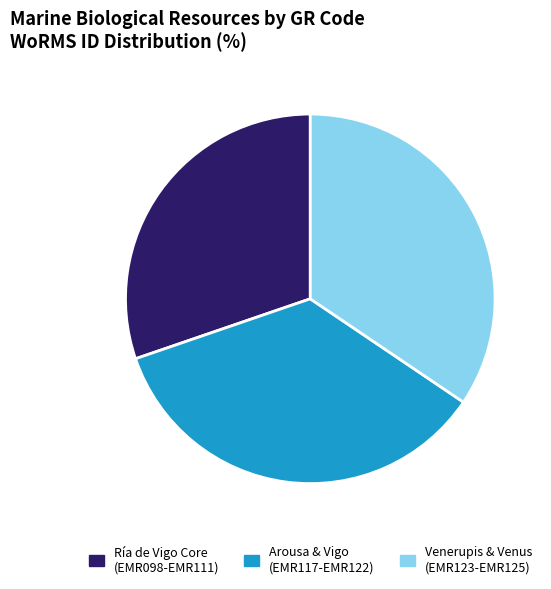

Combined, do Venerupis & Venus (EMR123-EMR125) and Arousa & Vigo (EMR117-EMR122) account for over 50%?

Yes